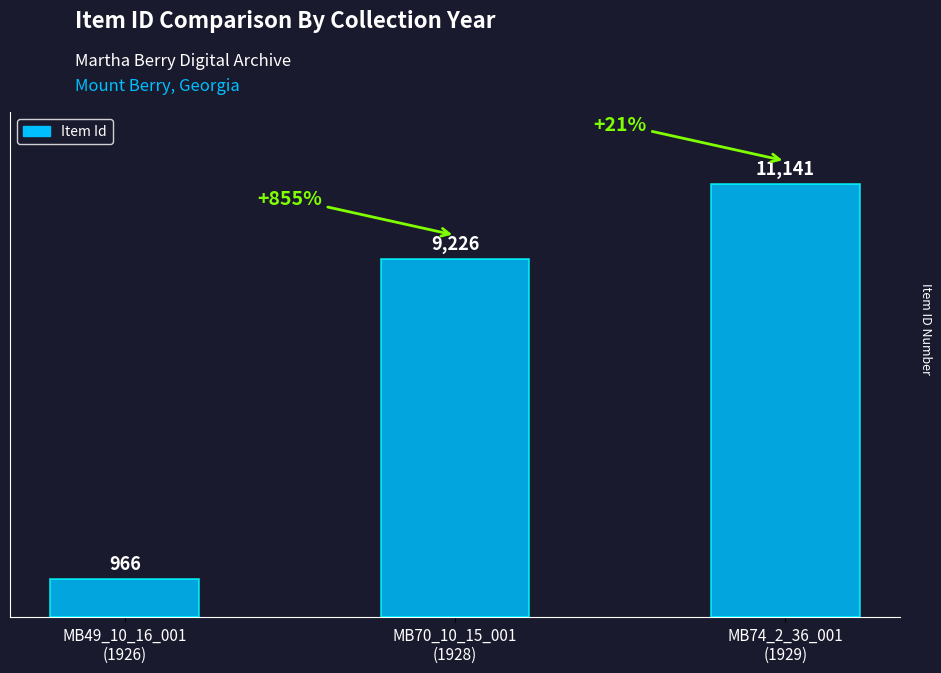

Rank the categories by value from highest to lowest.

MB74_2_36_001
(1929), MB70_10_15_001
(1928), MB49_10_16_001
(1926)